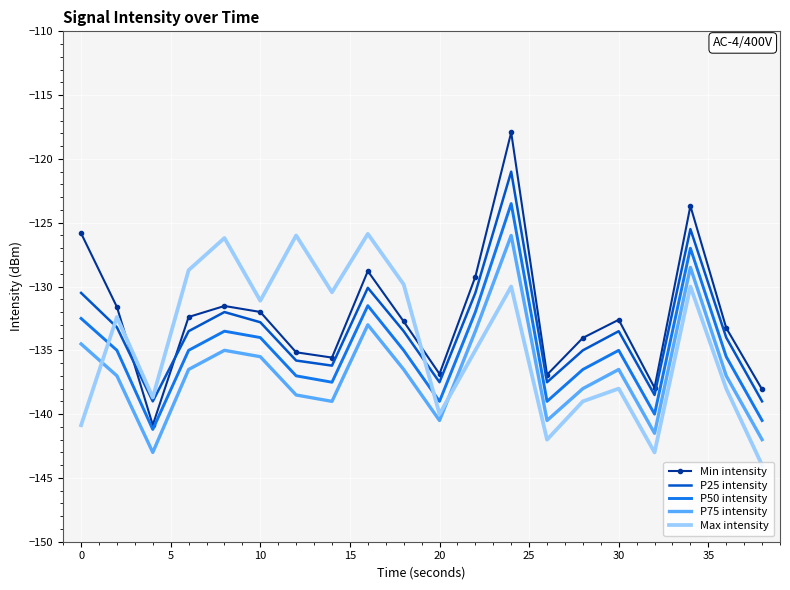

In P75 intensity, how many points are higher than both neighbors (excluding endpoints)?

5